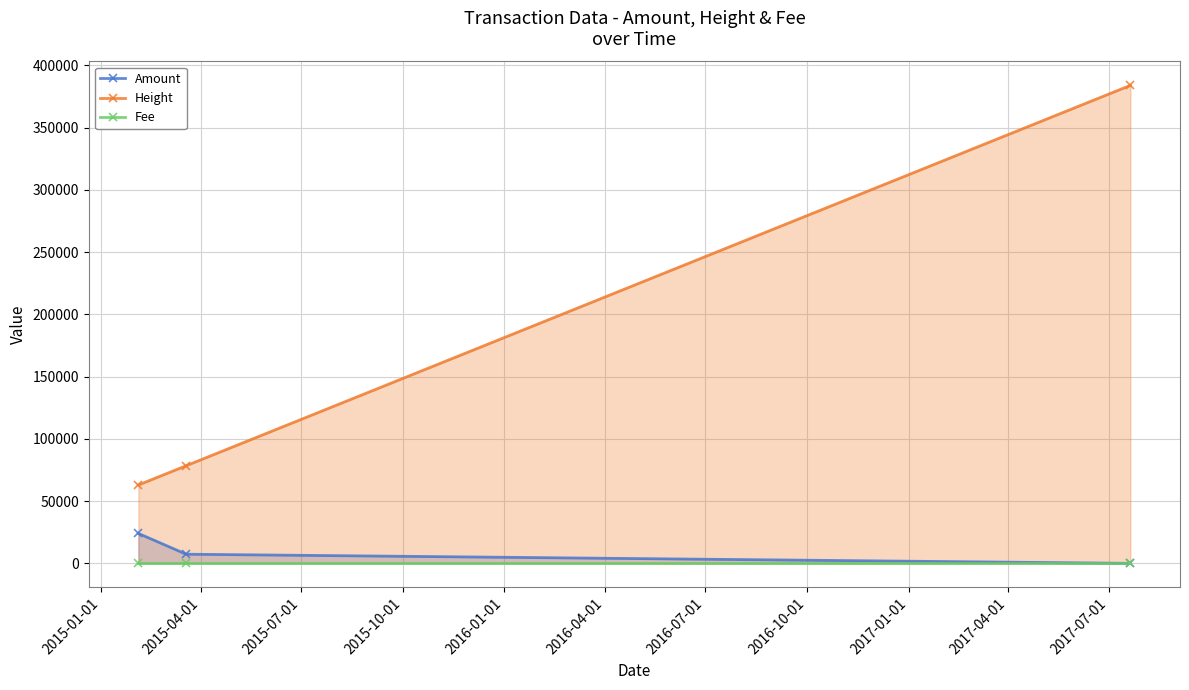

What is the greatest value displayed?

383851